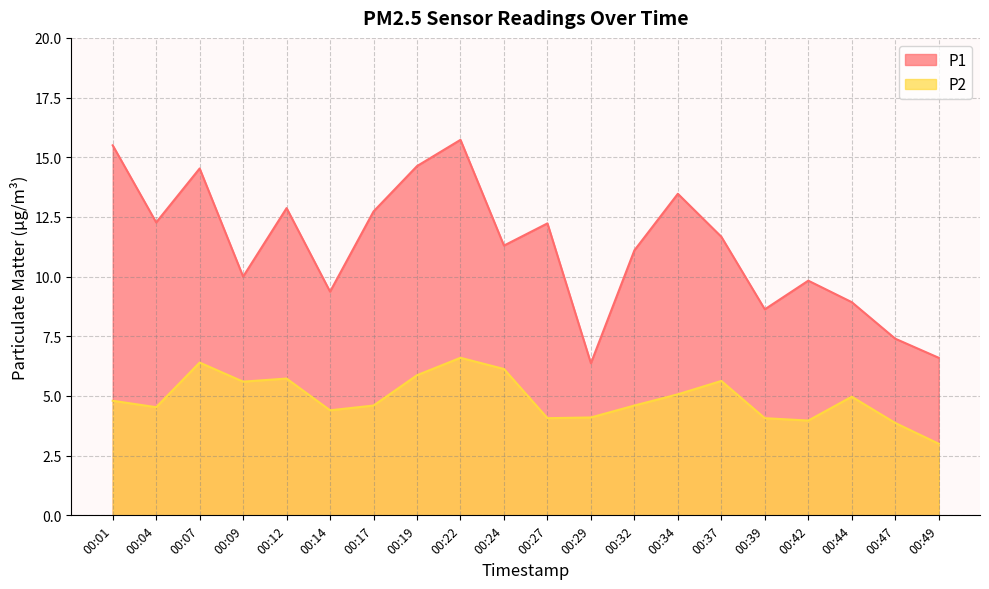

True or false: P2 has more than 2 points higher than both neighbors.

True